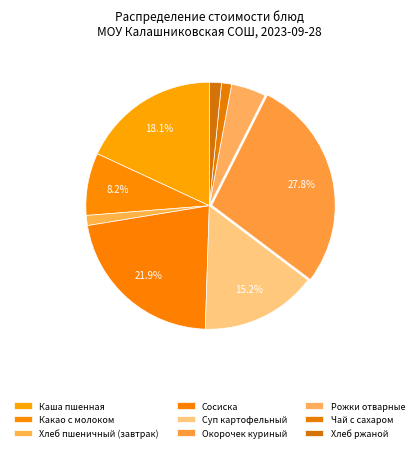

How many segments does this pie chart have?

9